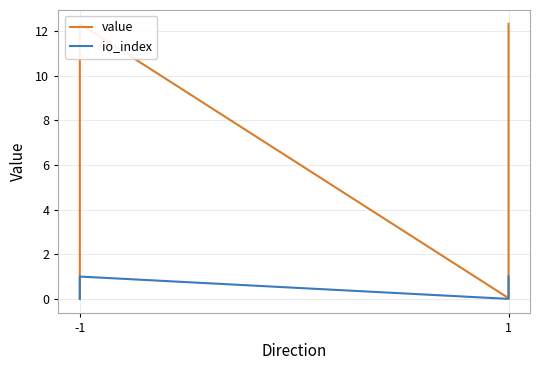

At which label does value first exceed 12?

-1